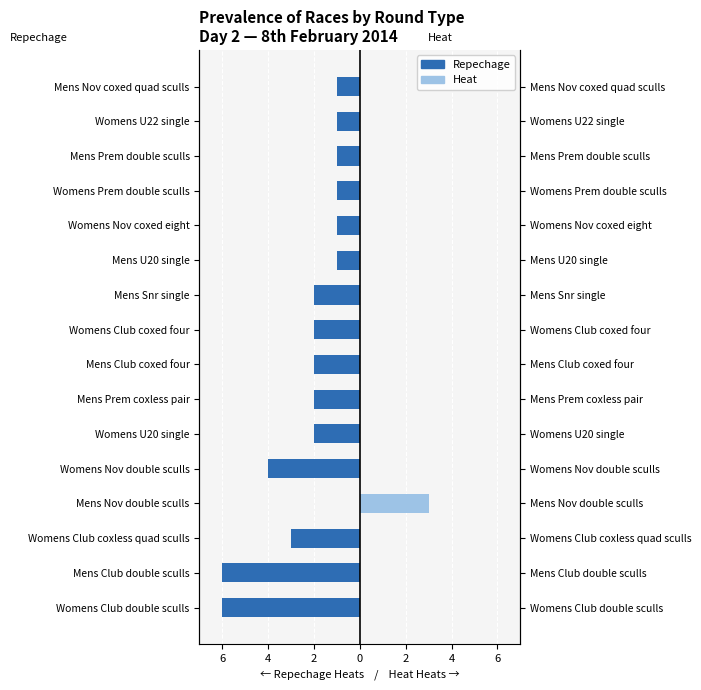

Which has a higher value, Womens U20 single or Mens Nov double sculls?

Mens Nov double sculls